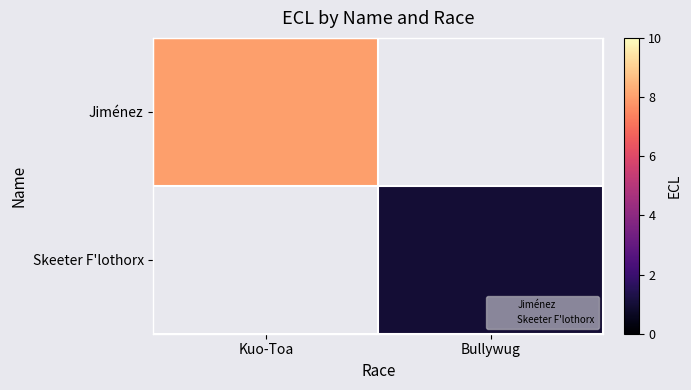

The value of Skeeter F'lothorx at Bullywug is 1.0. True or false?

True